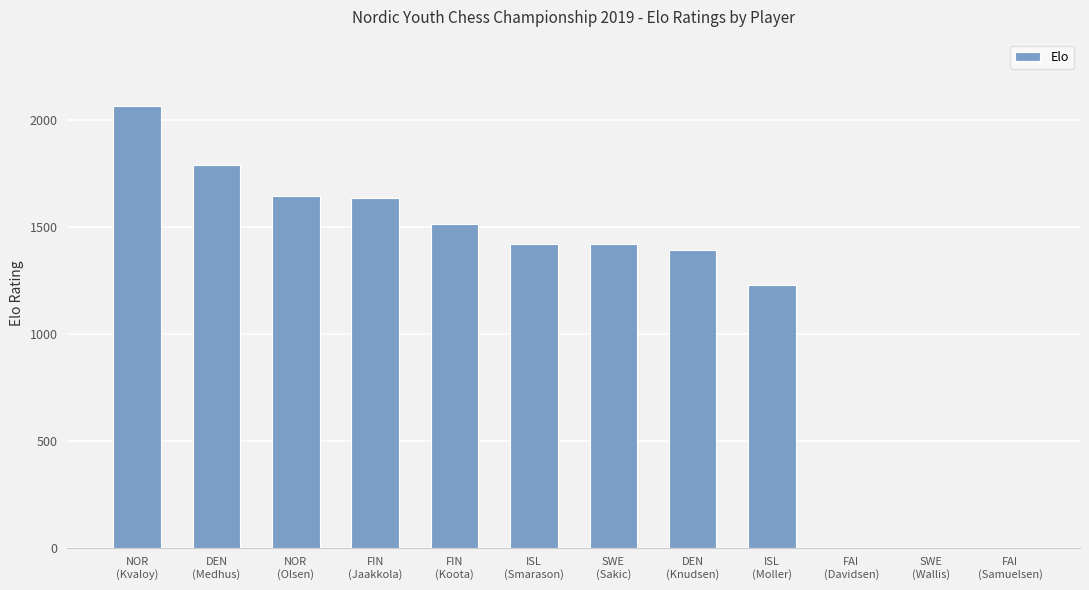

What is the sum of all values?

14112